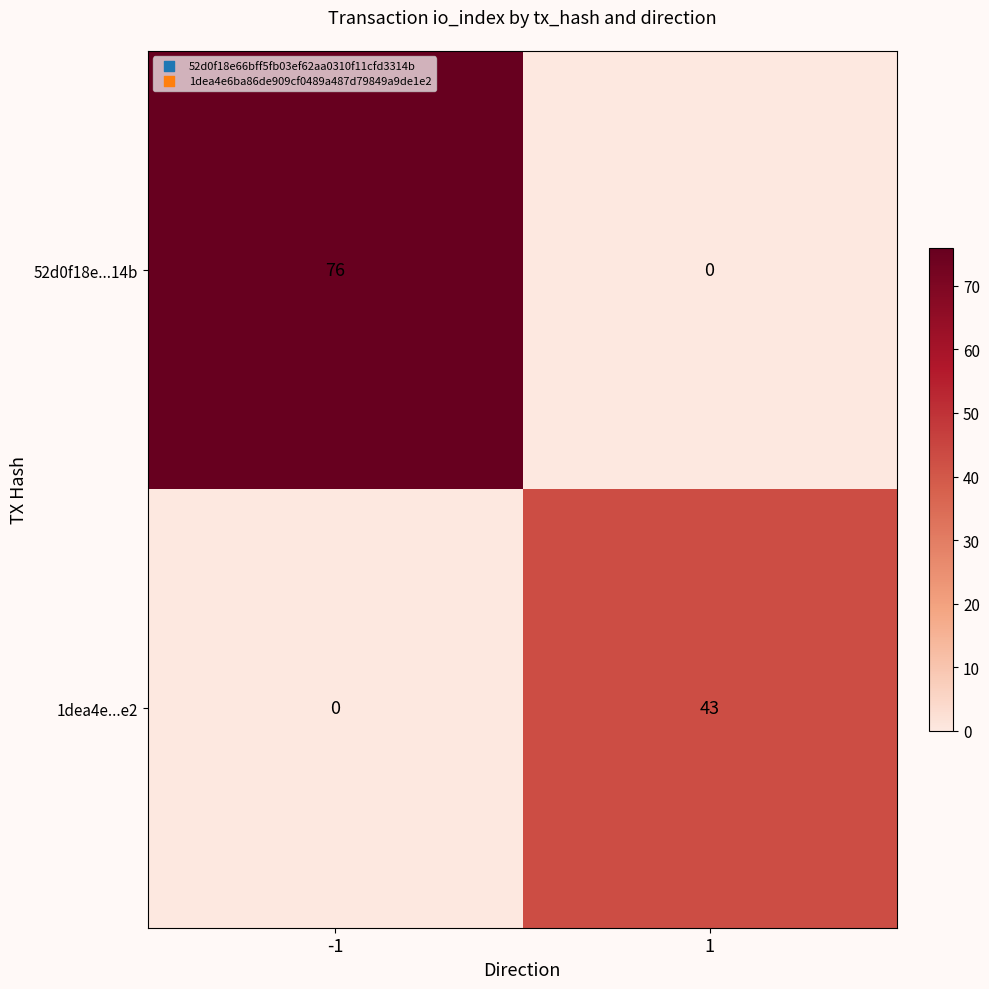

What is the approximate value of 1dea4e...e2 at 1, to the nearest 5?

45